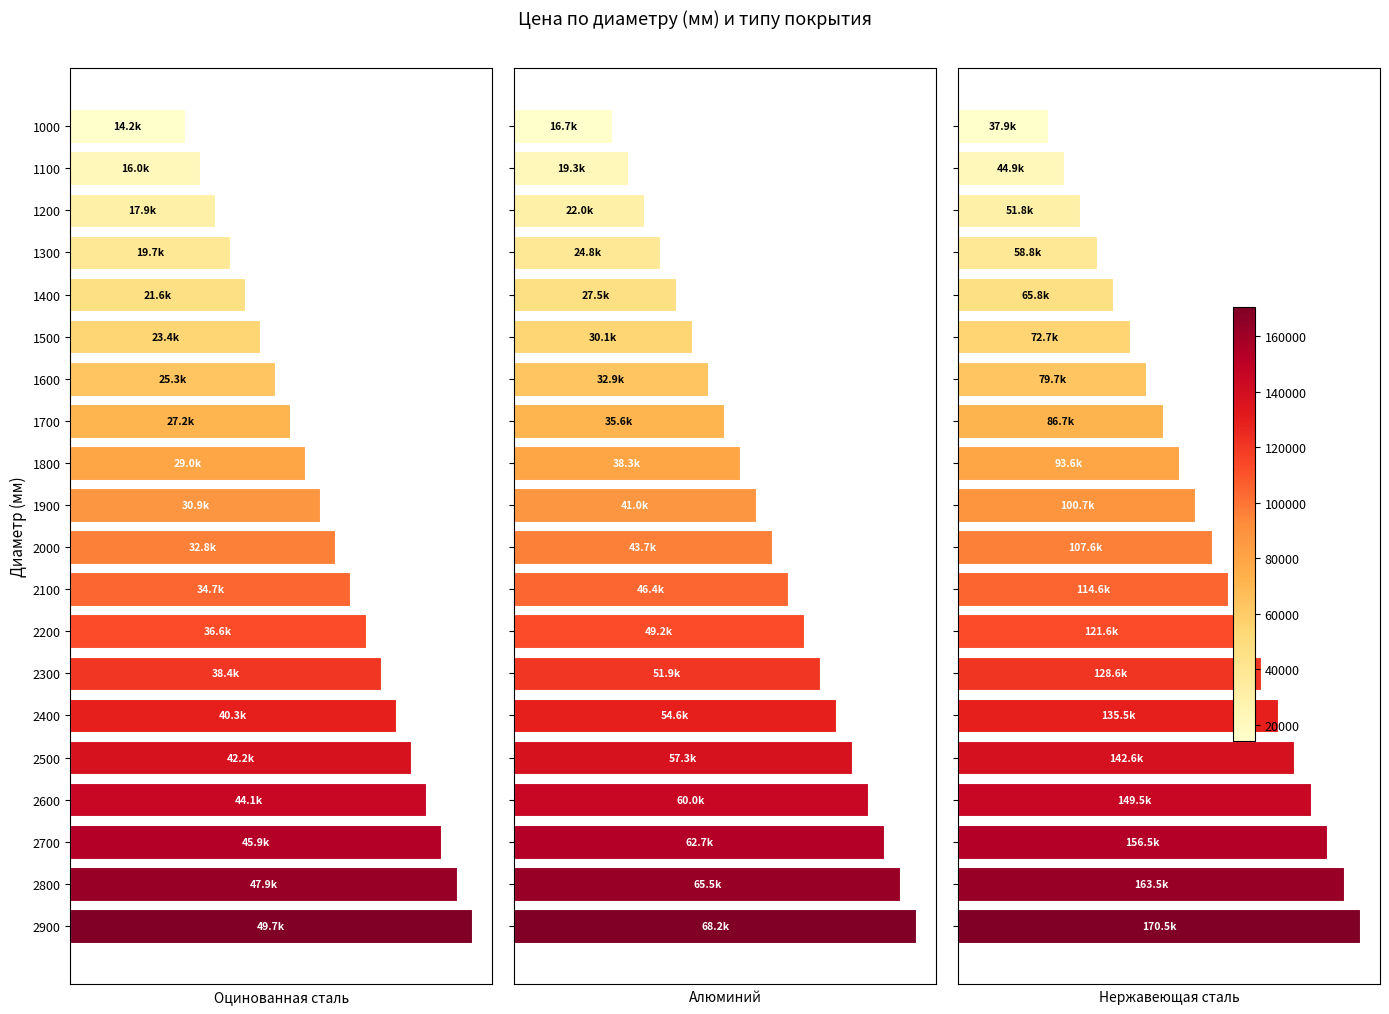

What is the value of the Нержавеющая сталь bar at the 9th from the left?

93644.1